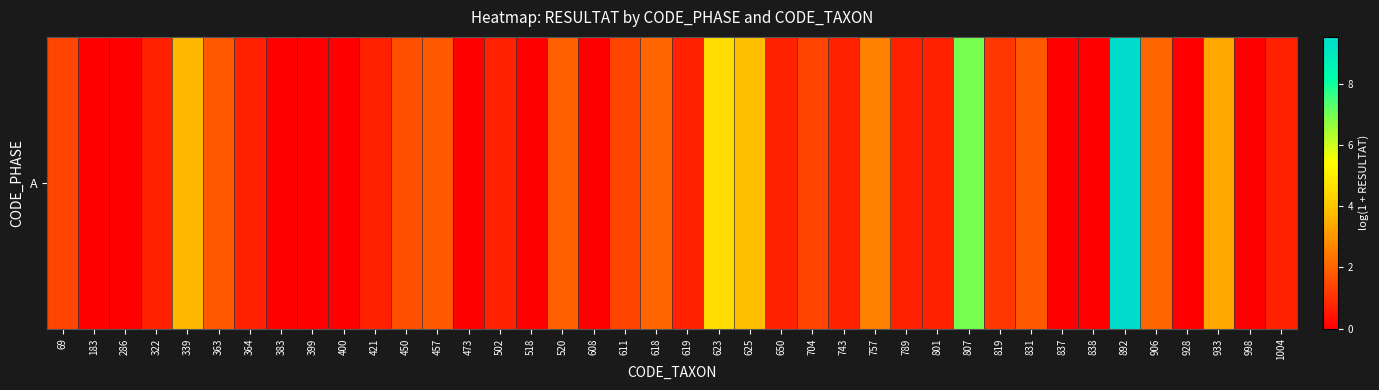

Is it true that the value at 611 is 0.4?

False